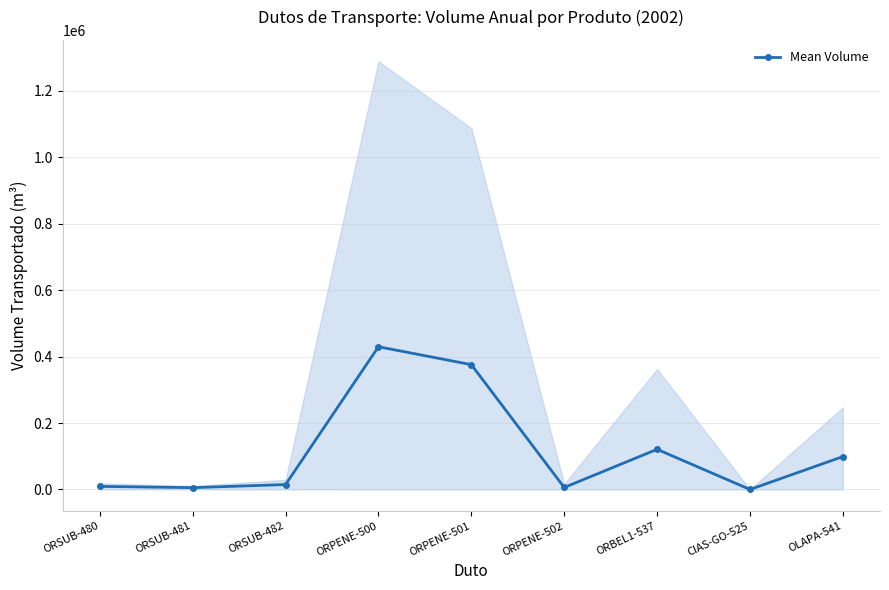

True or false: the data shows 98897.2 at OLAPA-541.

True